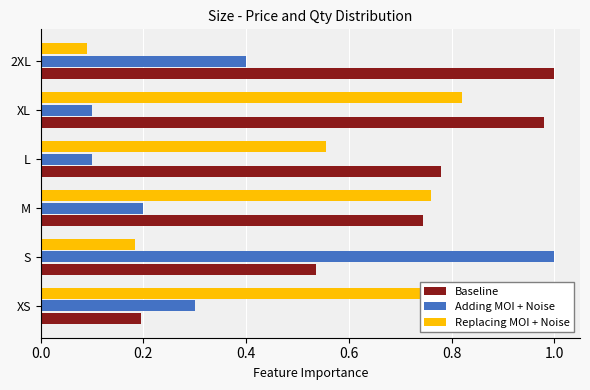

Which series has the largest total across all categories?

Baseline